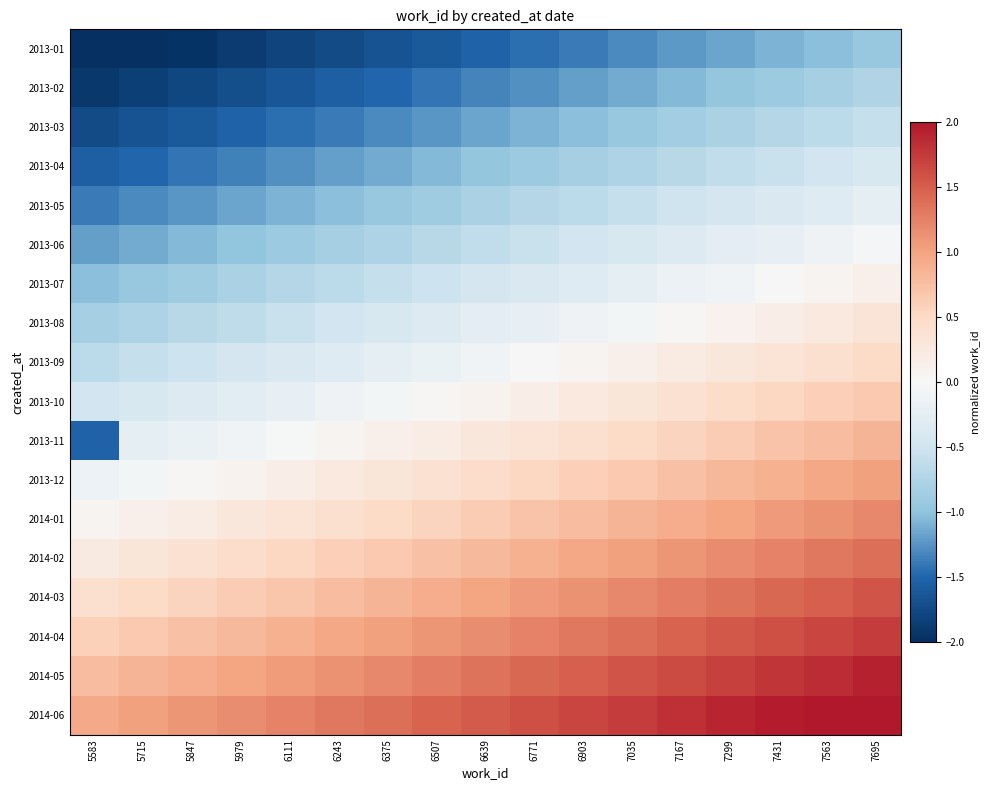

What is the total value across all series at 7299?

6.6